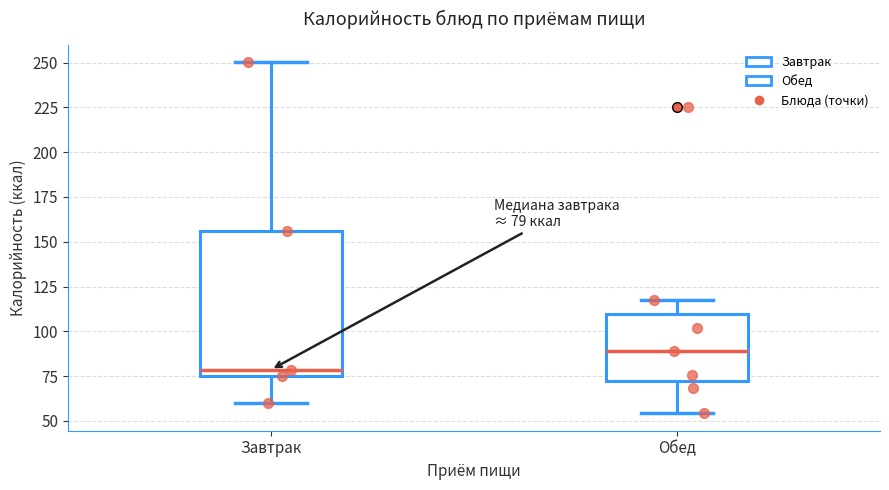

Comparing the boxes themselves (not the whiskers), which one is the tallest?

Завтрак